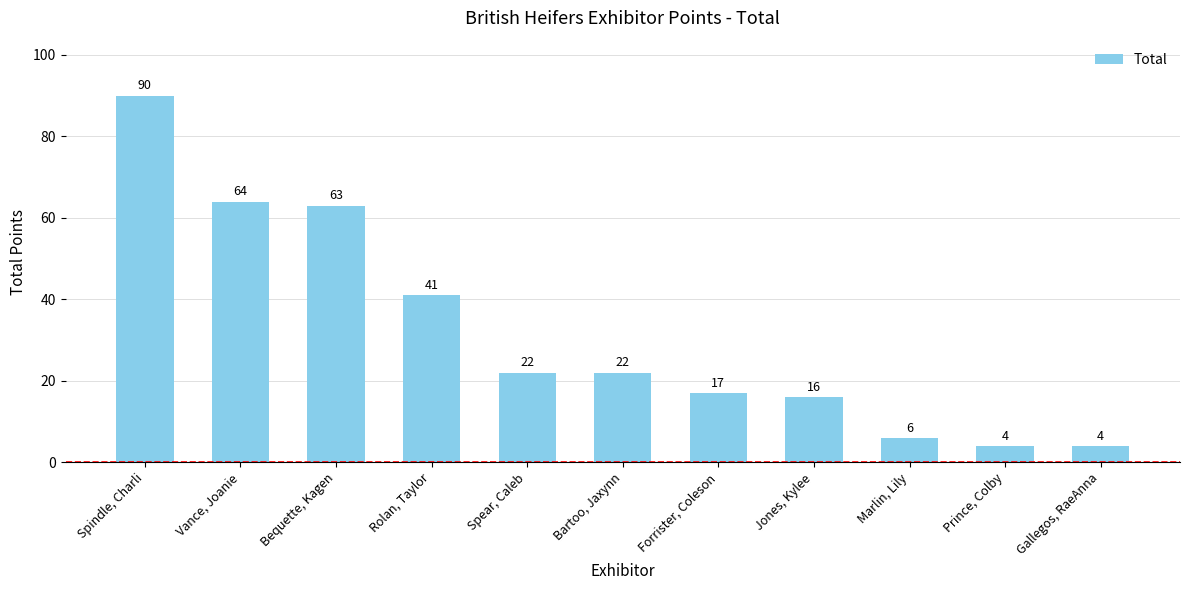

Reading left to right, transcribe all the data shown in this chart.

90	64	63	41	22	22	17	16	6	4	4